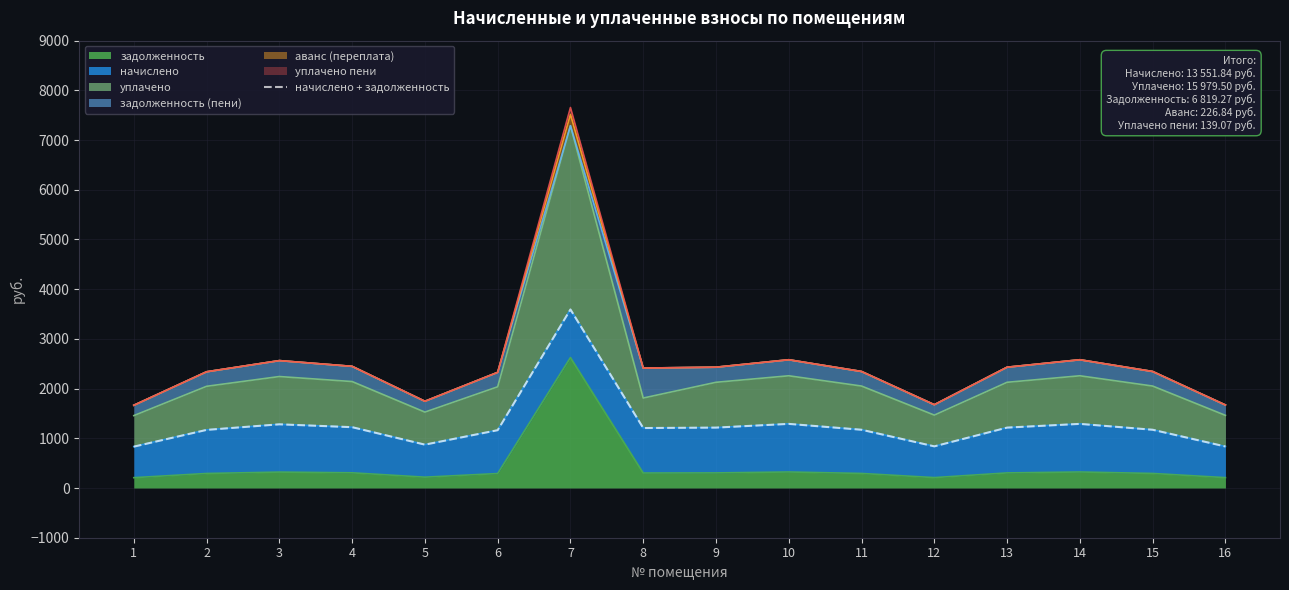

Does the chart display data point markers on the line(s)?

No